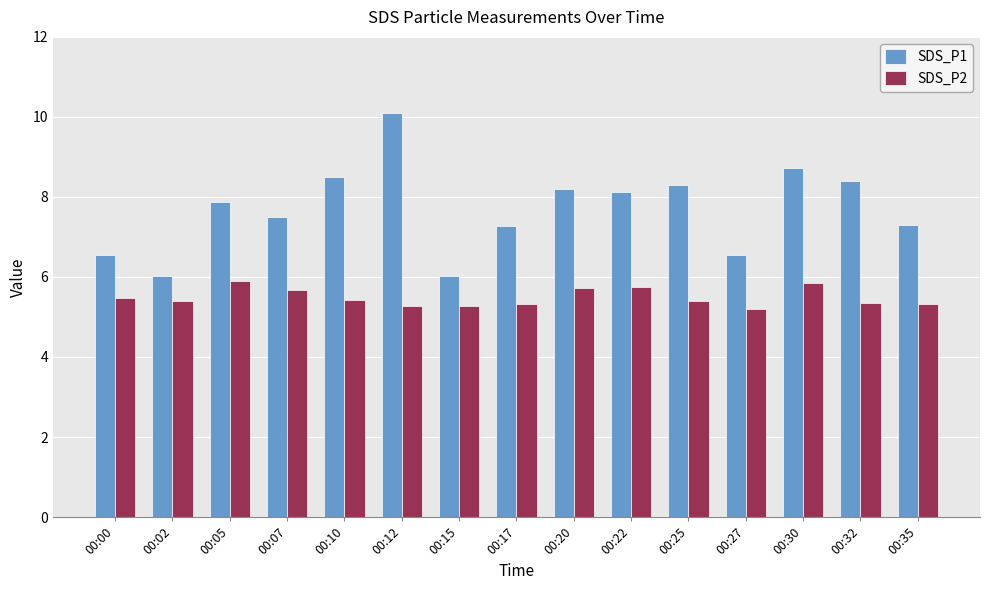

What is the value of the SDS_P2 bar at the 4th from the left?

5.7